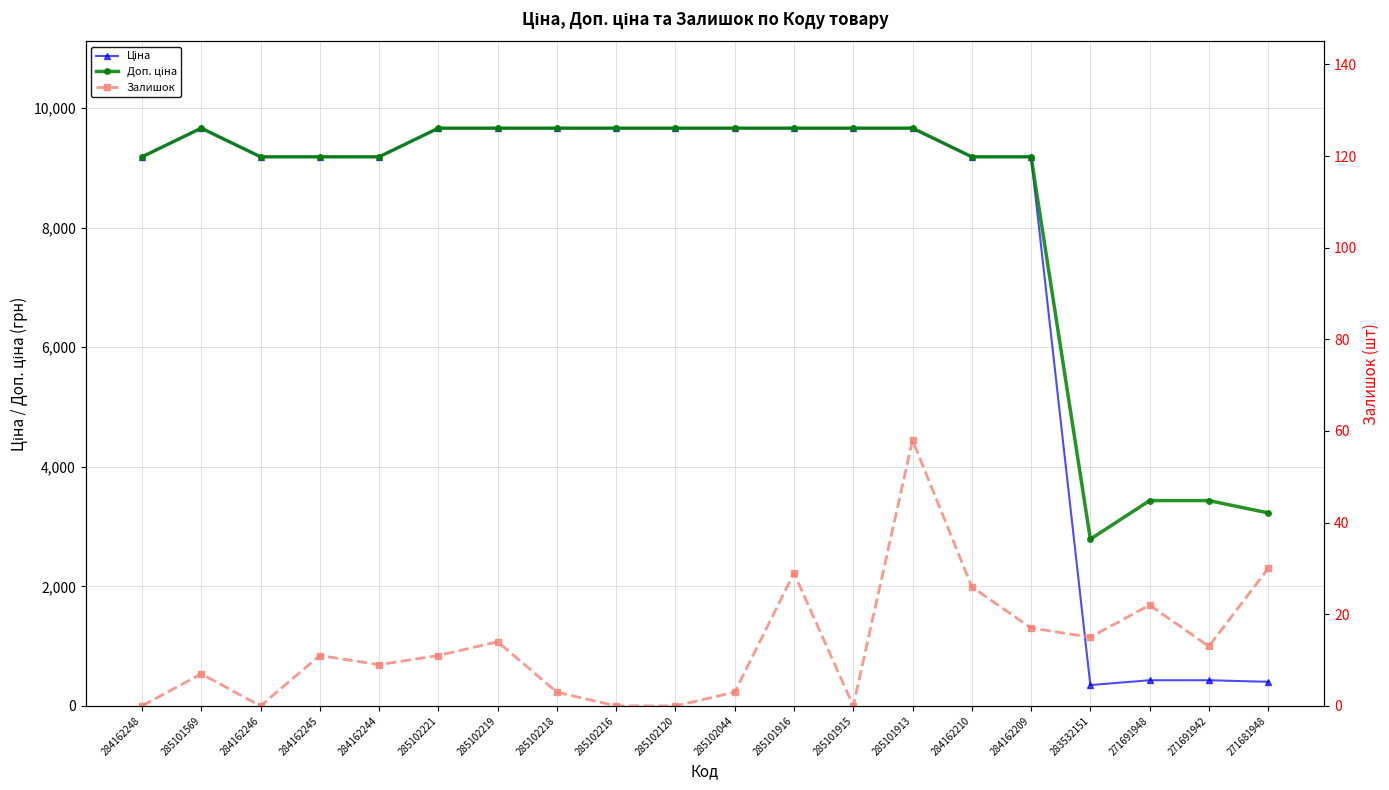

At 285101915, list the series in order from smallest to largest.

Залишок, Ціна, Доп. ціна